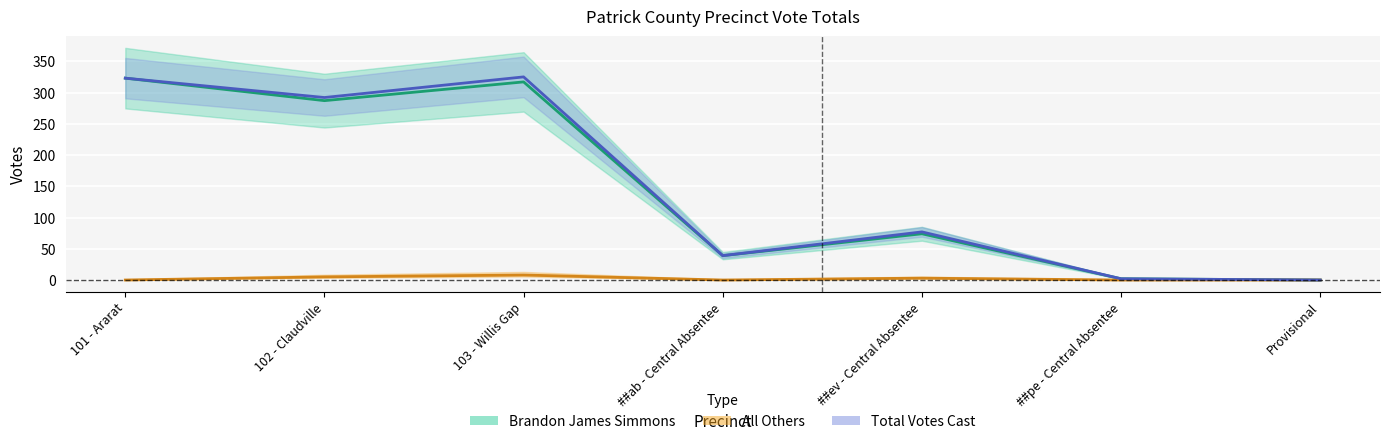

How many values in the Brandon James Simmons series are below 74?

3